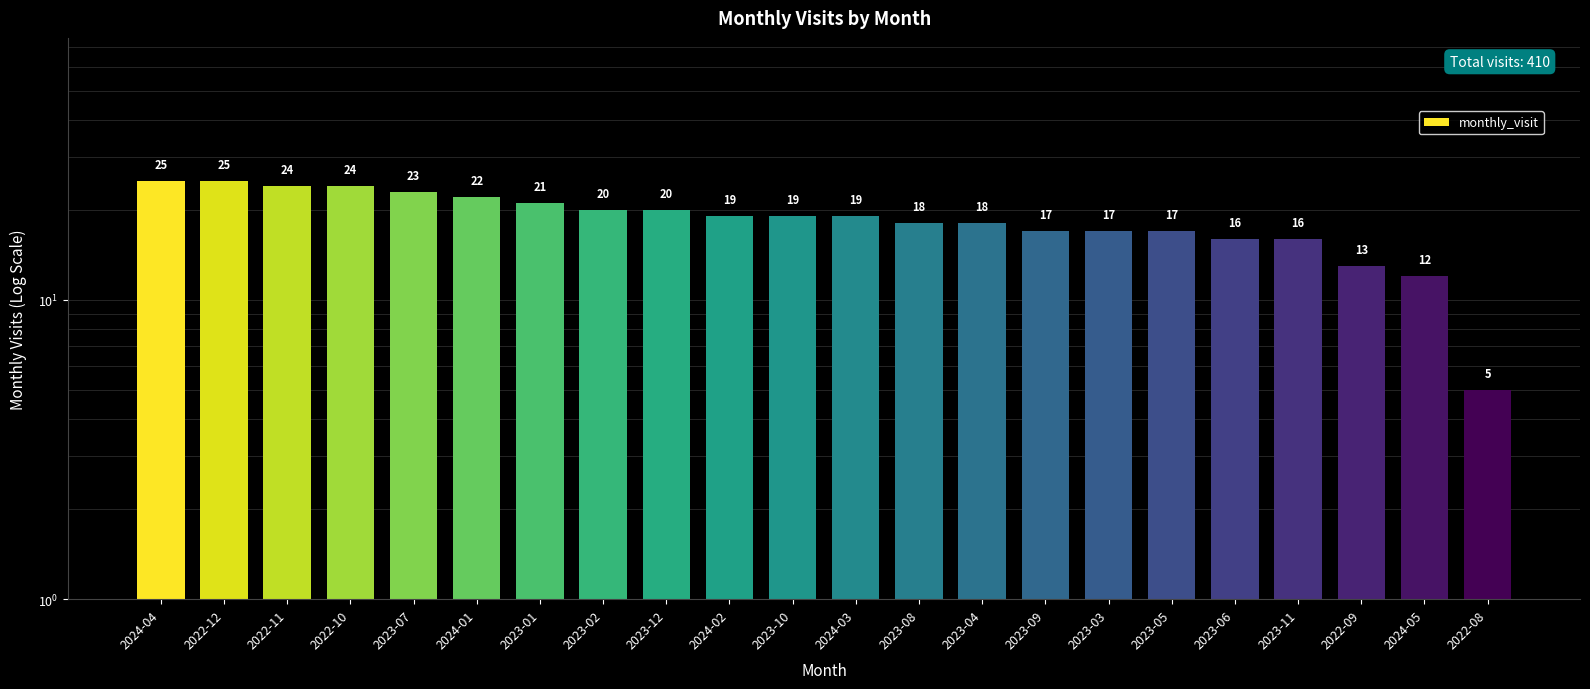

What is the ratio of the value at 2023-07 to the value at 2022-10?

1.0